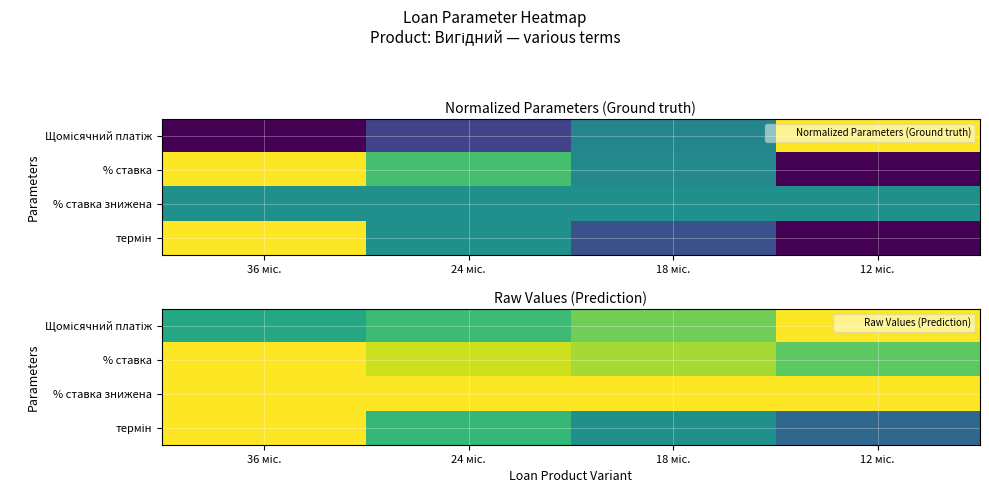

What is the difference between the highest and lowest values at 18 міс.?

0.5